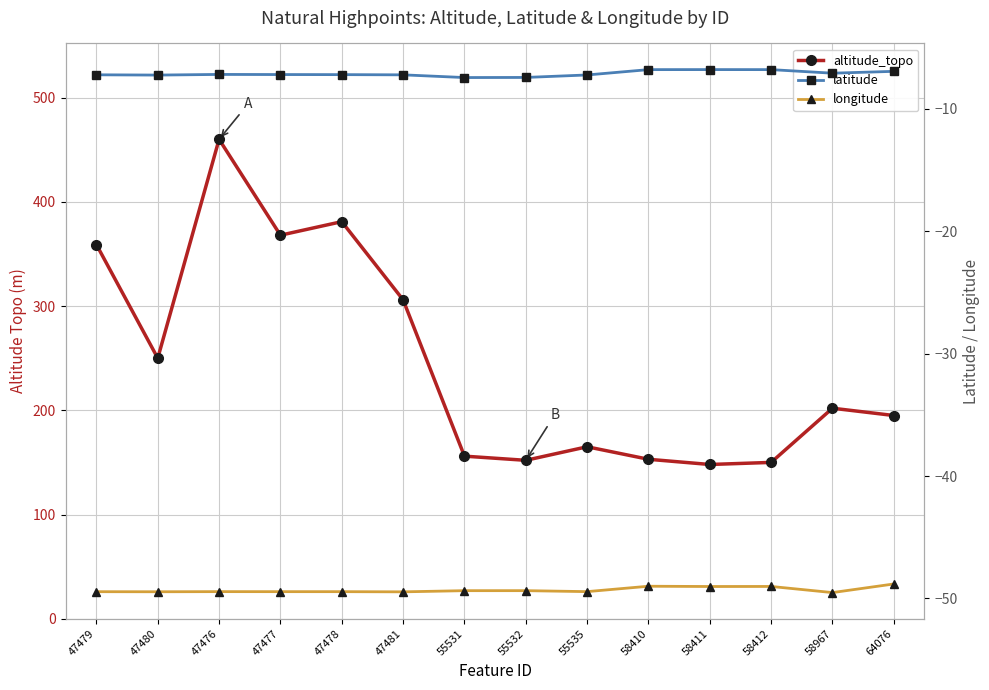

Where is longitude nearest to the value -49?

58410